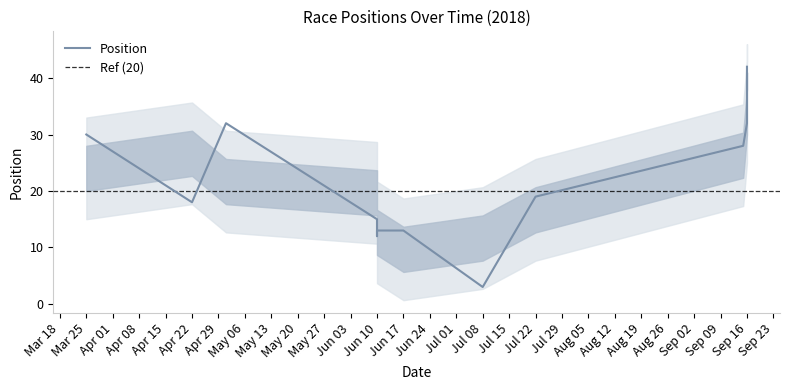

What is the minimum value shown in the chart?

3